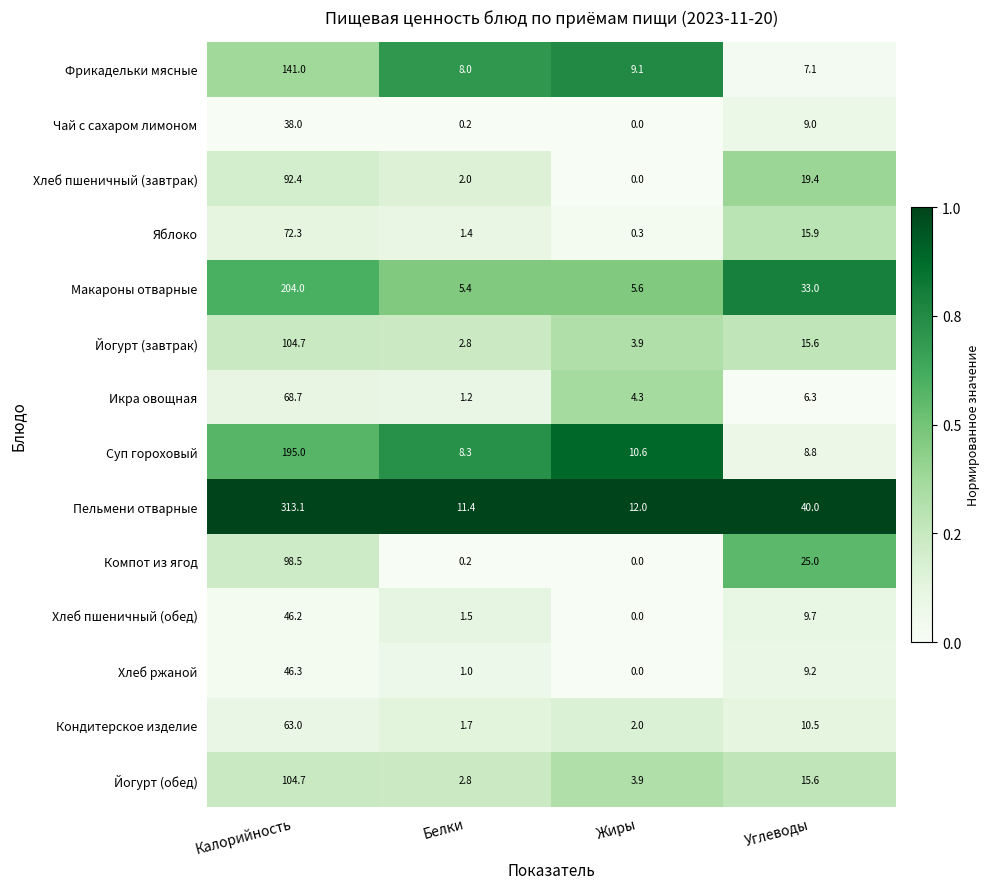

What is the sum of the Йогурт (завтрак) values at Жиры and Калорийность?

108.6